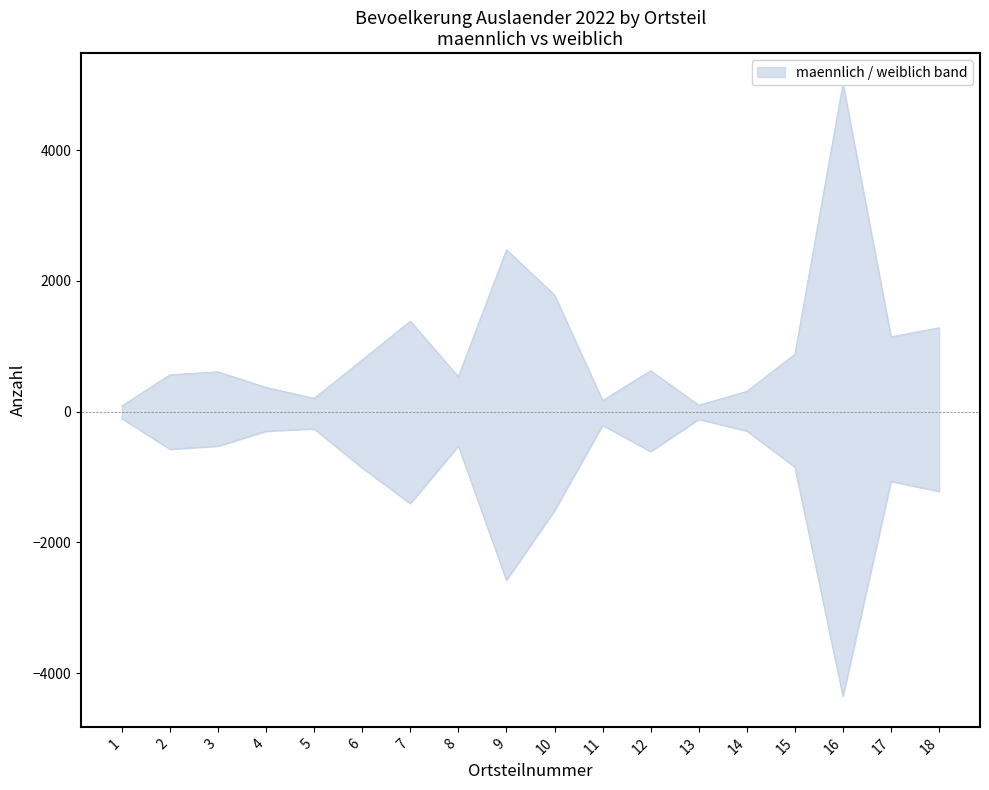

What is the difference between the maximum and minimum values in the maennlich series?

4927